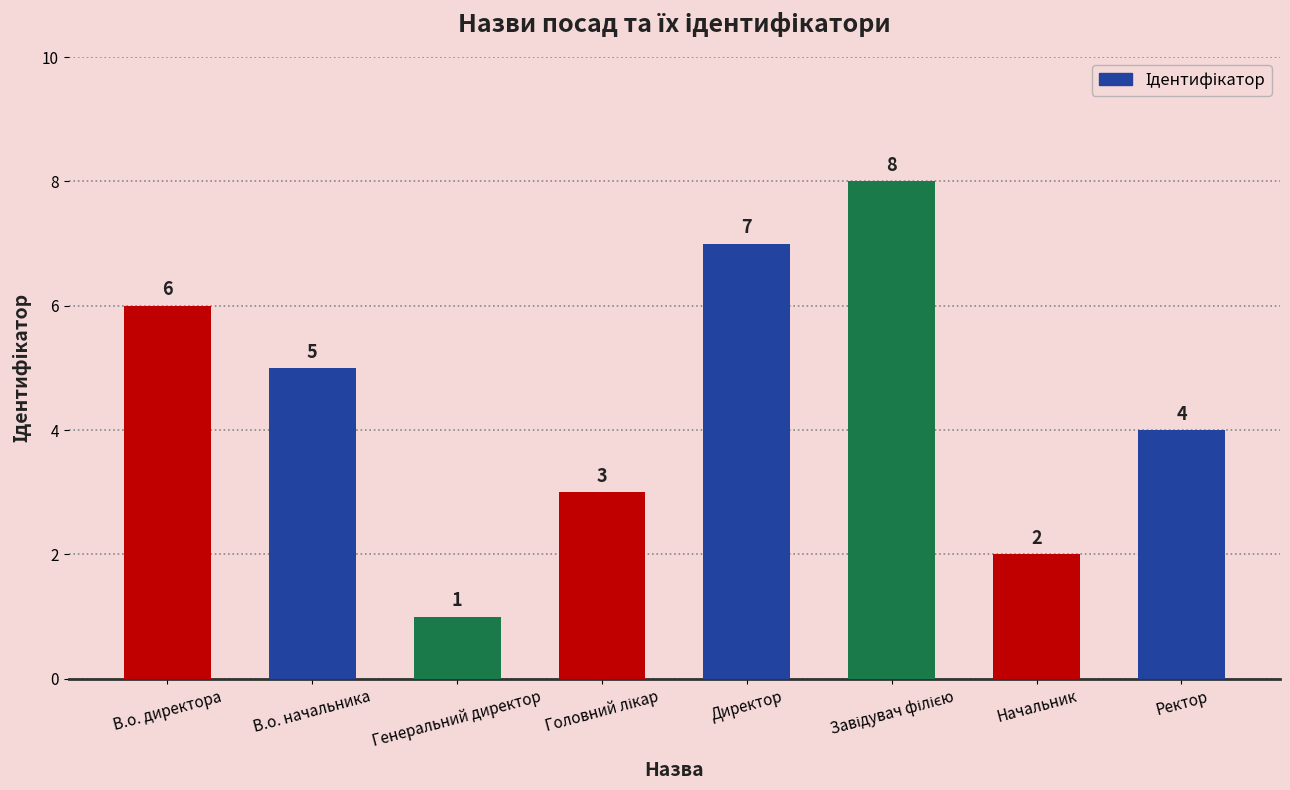

What is the greatest value displayed?

8